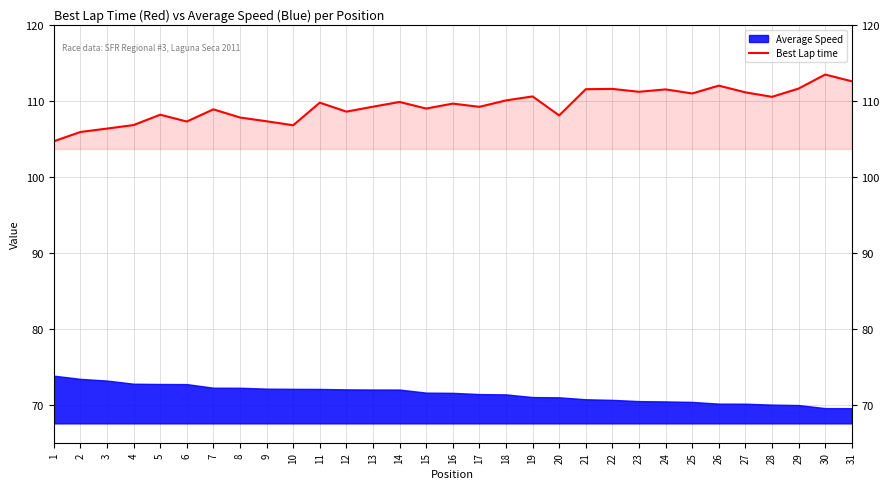

Reading left to right, list all the values displayed in this chart.

1=104.7	2=105.9	3=106.3	4=106.8	5=108.2	6=107.3	7=108.9	8=107.8	9=107.3	10=106.8	11=109.8	12=108.6	13=109.2	14=109.8	15=109.0	16=109.6	17=109.2	18=110.1	19=110.6	20=108.1	21=111.5	22=111.6	23=111.2	24=111.5	25=111.0	26=112.0	27=111.1	28=110.5	29=111.6	30=113.5	31=112.6